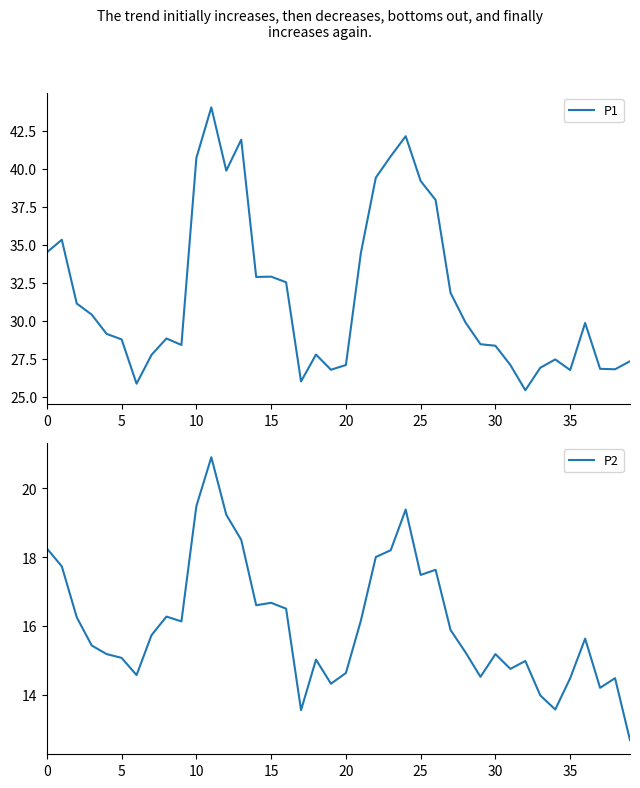

What is the label of the 6th point from the right?

34